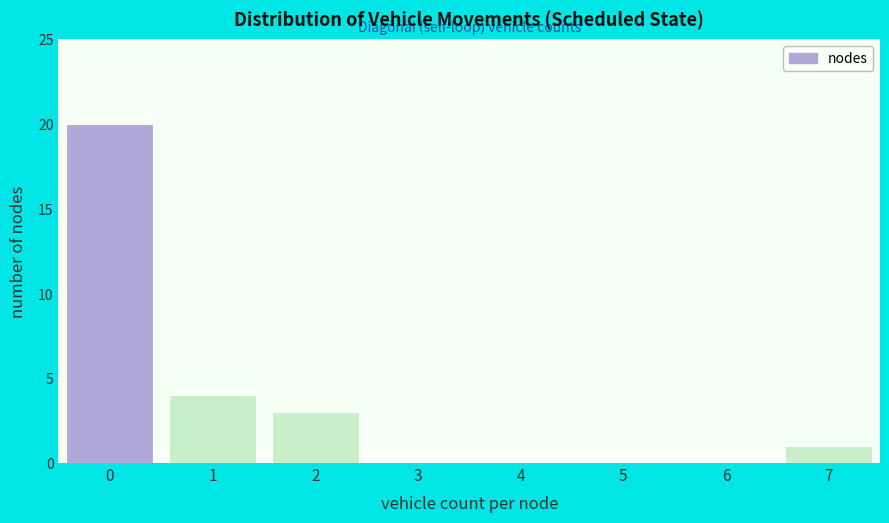

Reading left to right, transcribe all the data shown in this chart.

0=20	1=4	2=3	3=0	4=0	5=0	6=0	7=1